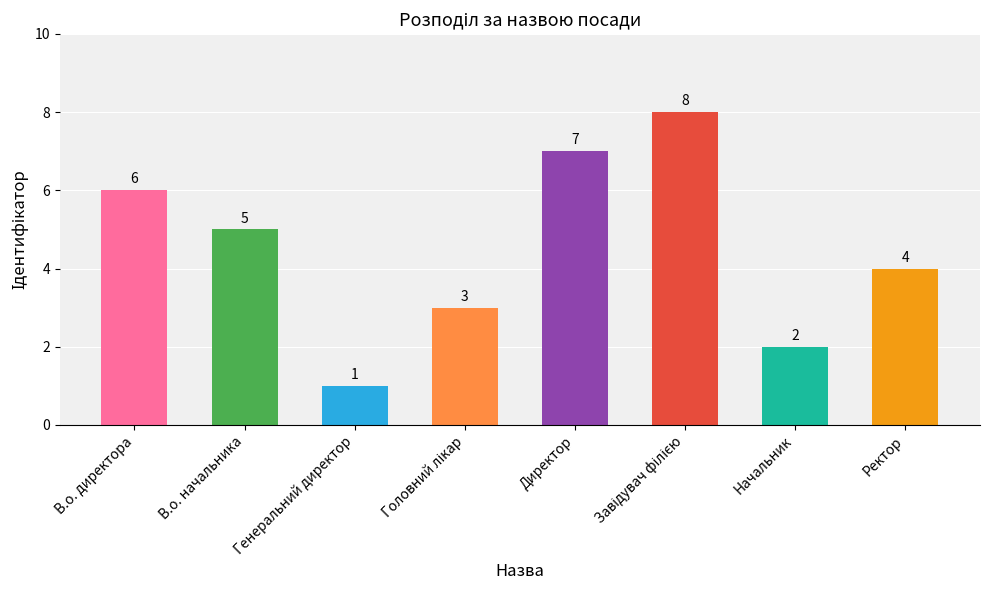

What is the change in value from В.о. начальника to Ректор?

-1